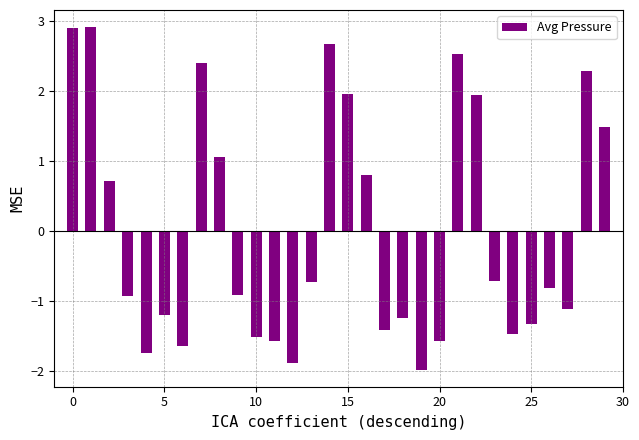

Reading left to right, what are all the values shown in this chart?

2.9	2.9	0.7	-0.9	-1.7	-1.2	-1.6	2.4	1.1	-0.9	-1.5	-1.6	-1.9	-0.7	2.7	2.0	0.8	-1.4	-1.2	-2.0	-1.6	2.5	2.0	-0.7	-1.5	-1.3	-0.8	-1.1	2.3	1.5